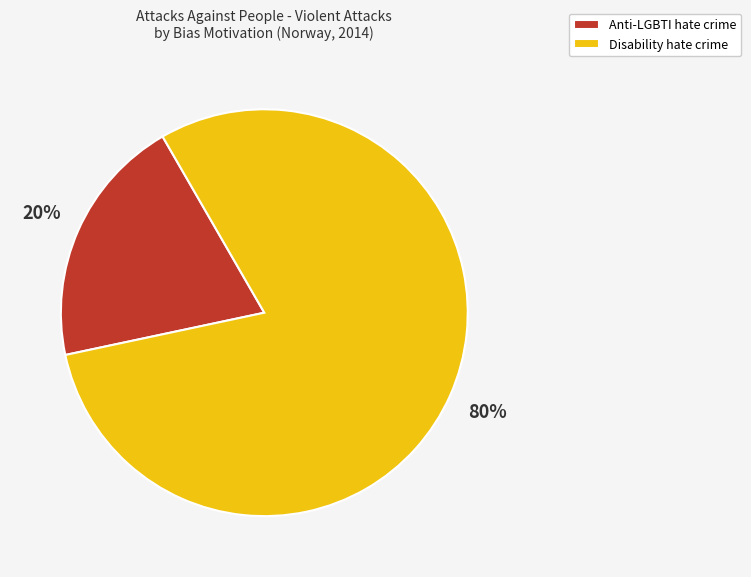

Is there a majority slice in this chart?

Yes